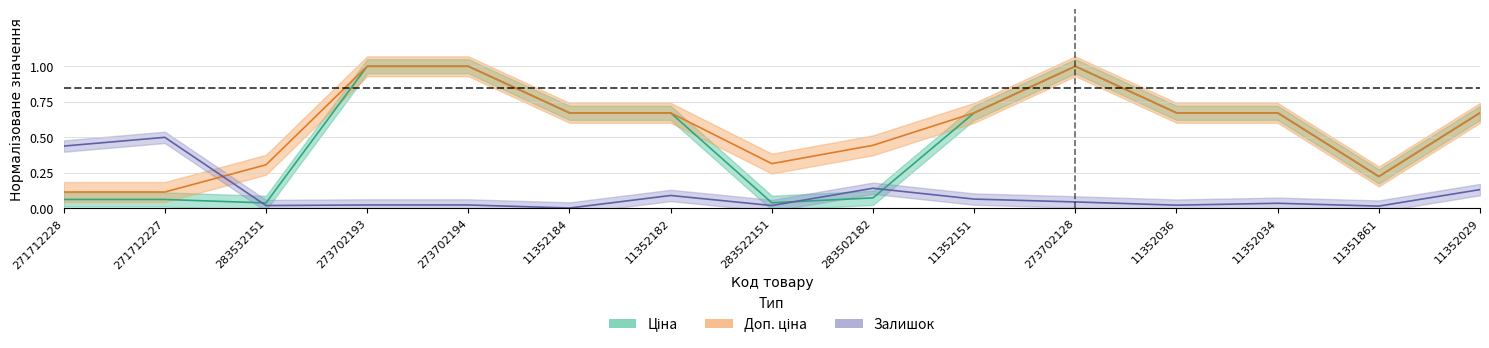

What is the label of the 2nd point from the right?

11351861